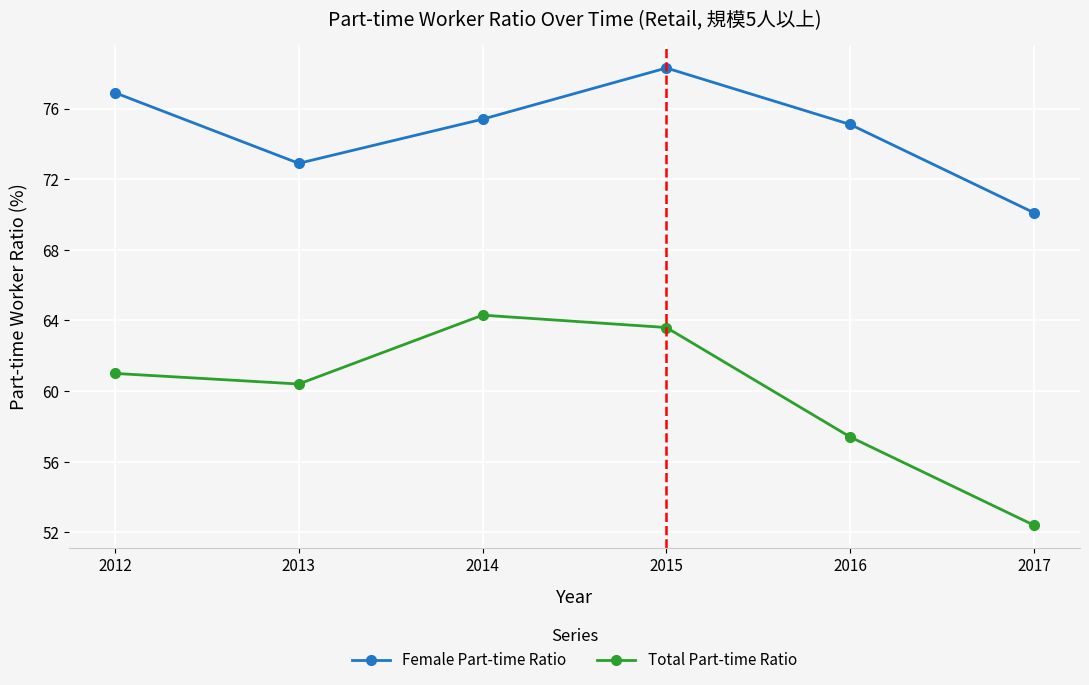

Between 2014 and 2017, which series saw the biggest shift?

Total Part-time Ratio